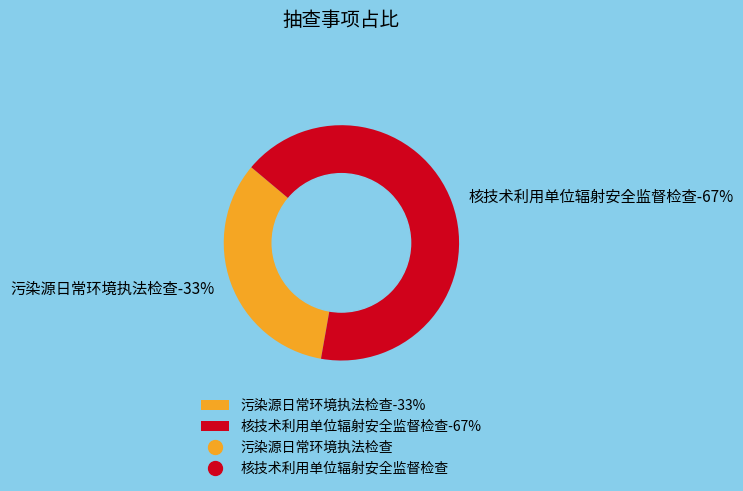

What is the ratio of the value at 核技术利用单位辐射安全监督检查 to the value at 污染源日常环境执法检查?

2.0